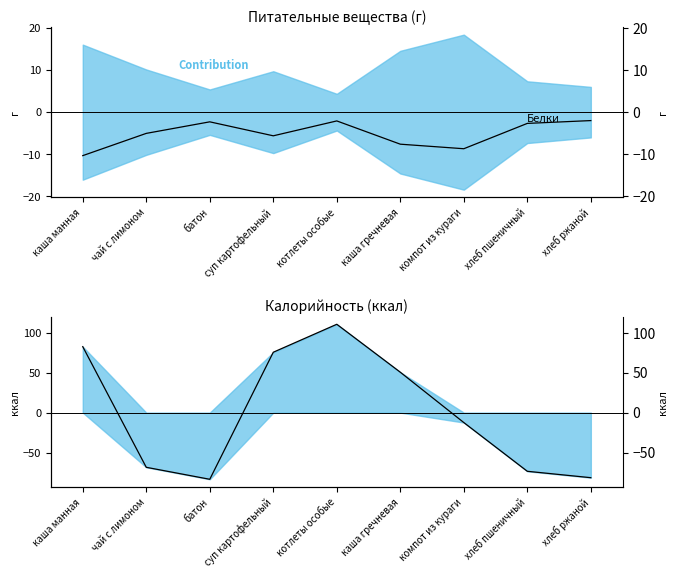

List the labels in order of Белки value, smallest first.

каша манная, компот из кураги, каша гречневая, суп картофельный, чай с лимоном, хлеб пшеничный, батон, котлеты особые, хлеб ржаной